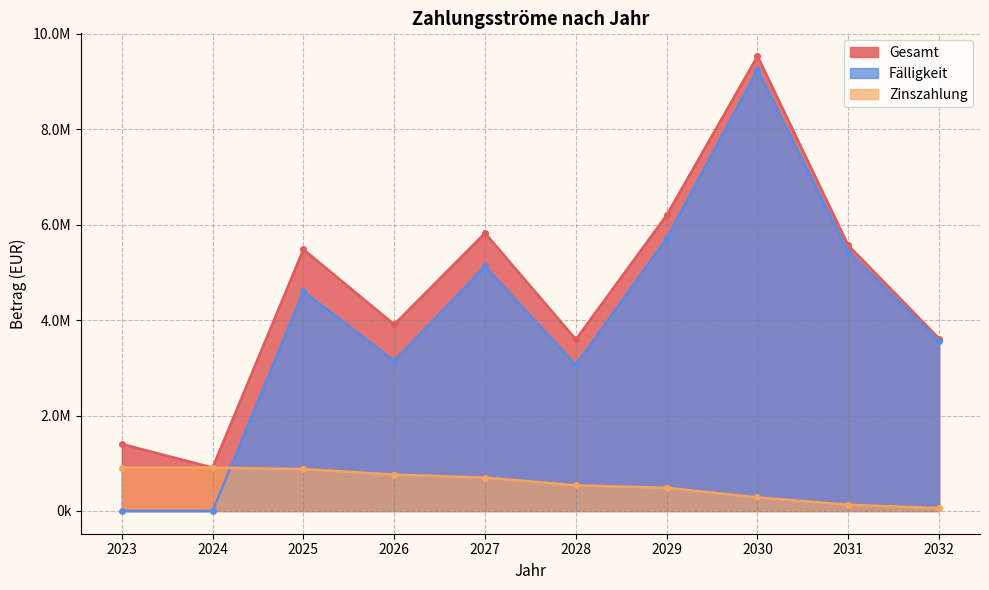

Does the chart have visible grid lines?

Yes